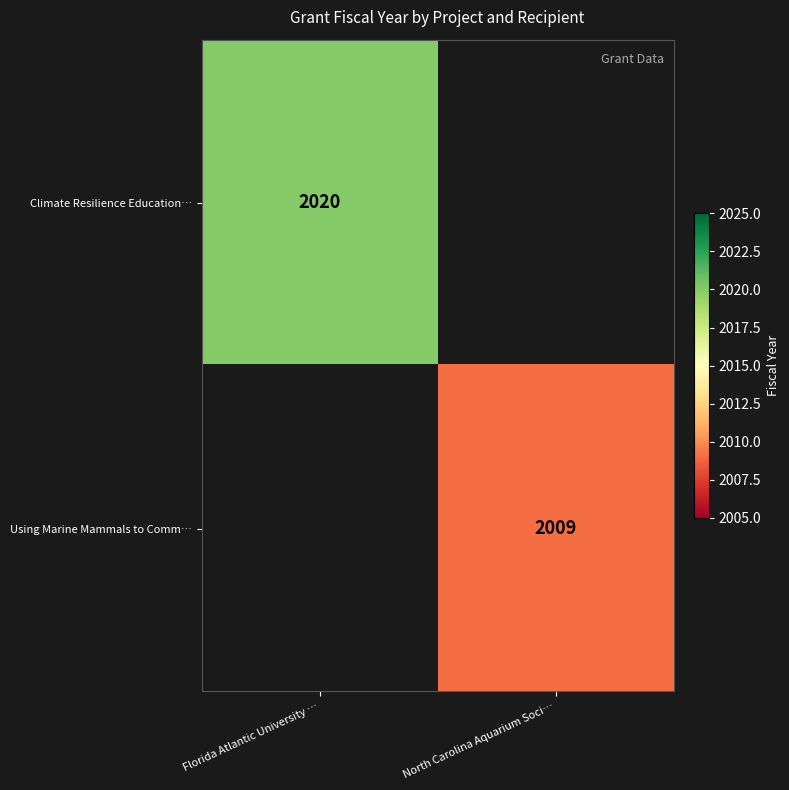

At how many categories does at least one series exceed 1830?

2